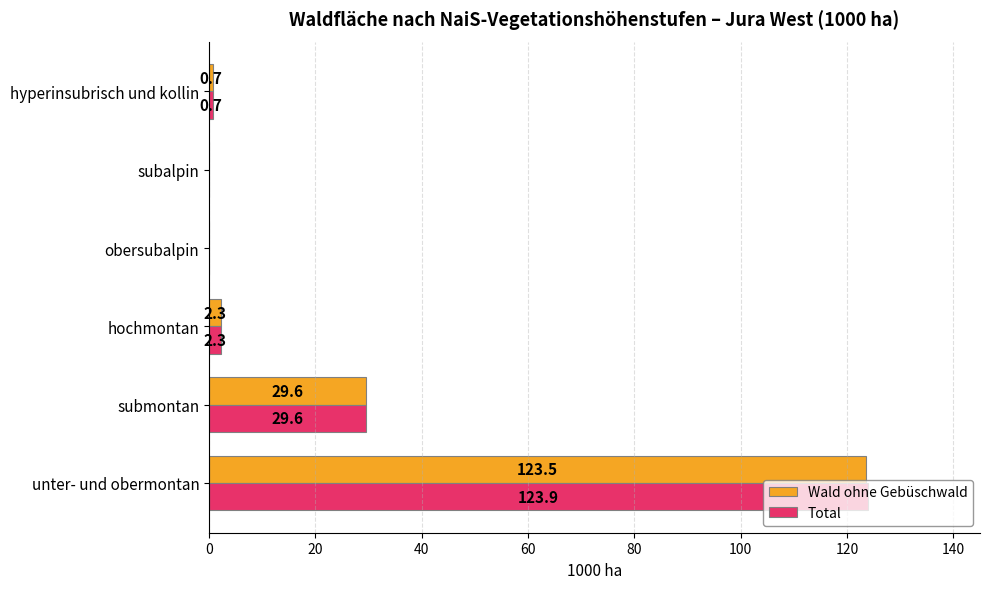

How many distinct data groups are displayed?

2